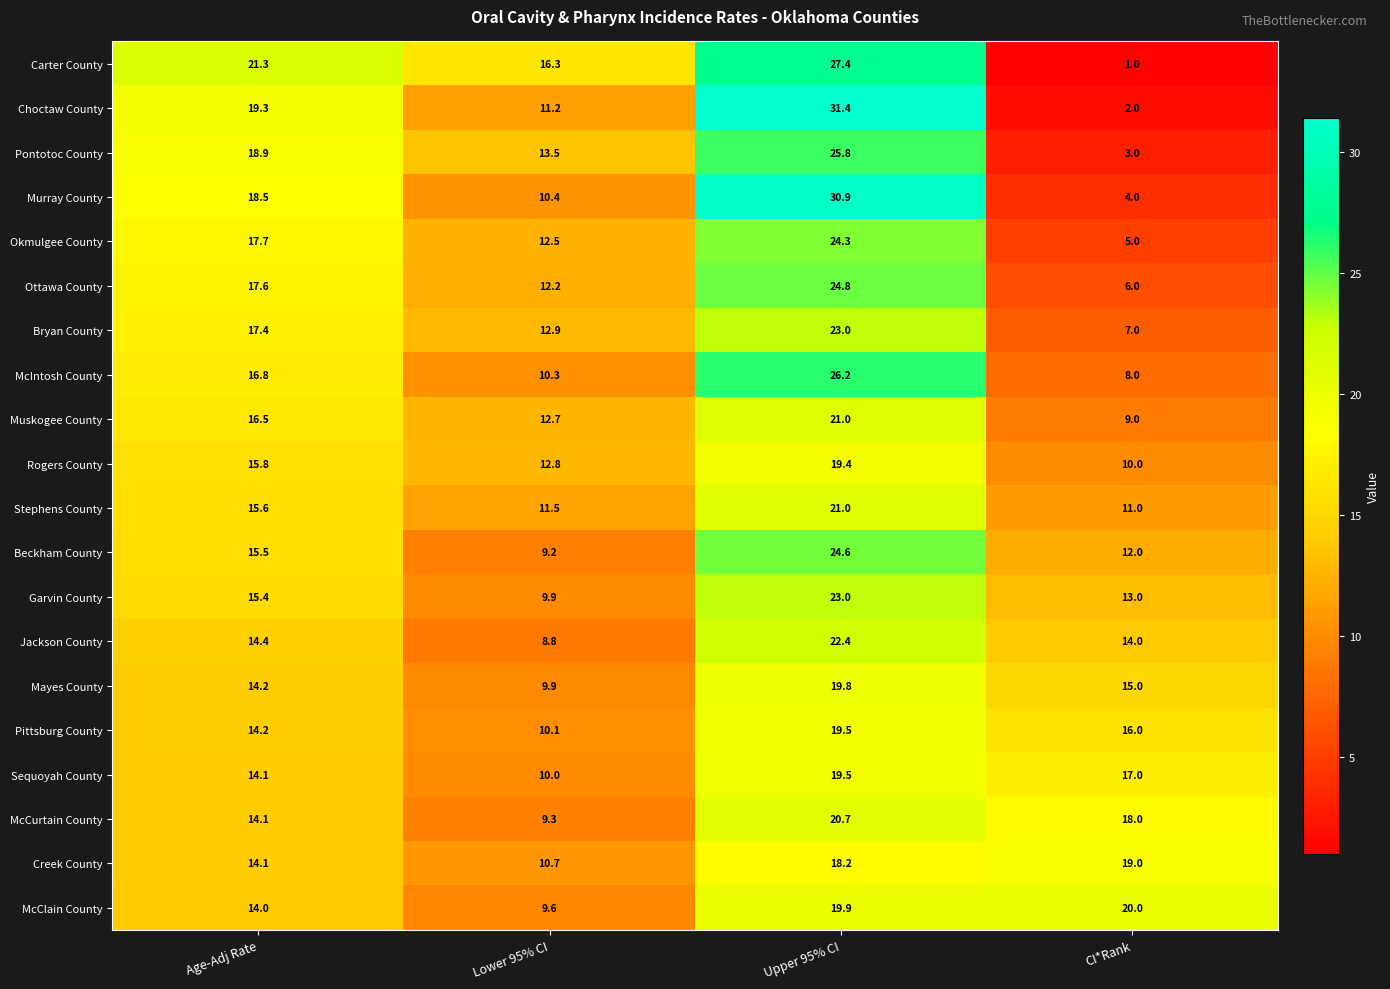

What is the total value across all series at Age-Adj Rate?

325.4